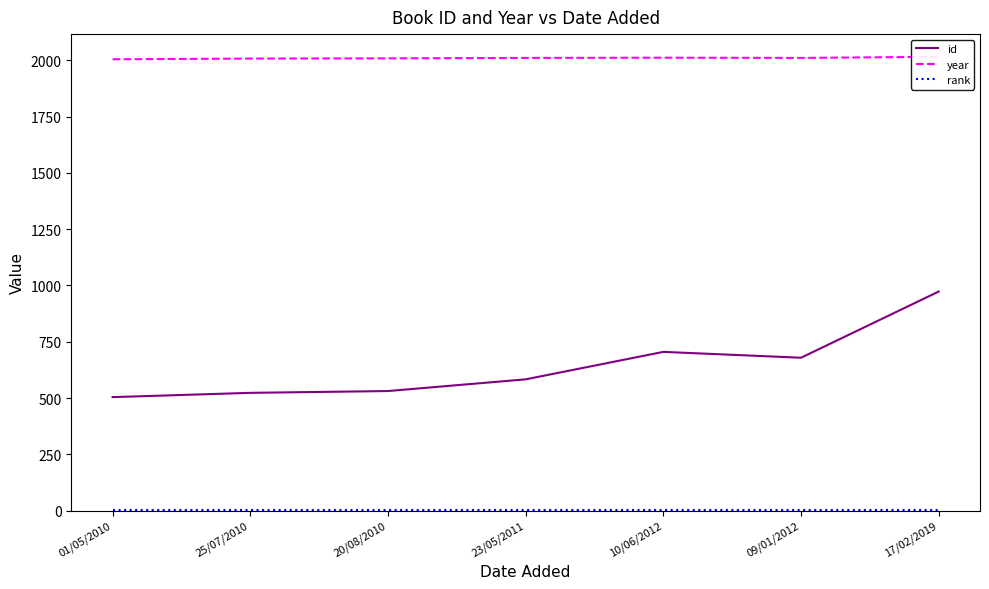

List the series in order of their peak value, lowest first.

rank, id, year